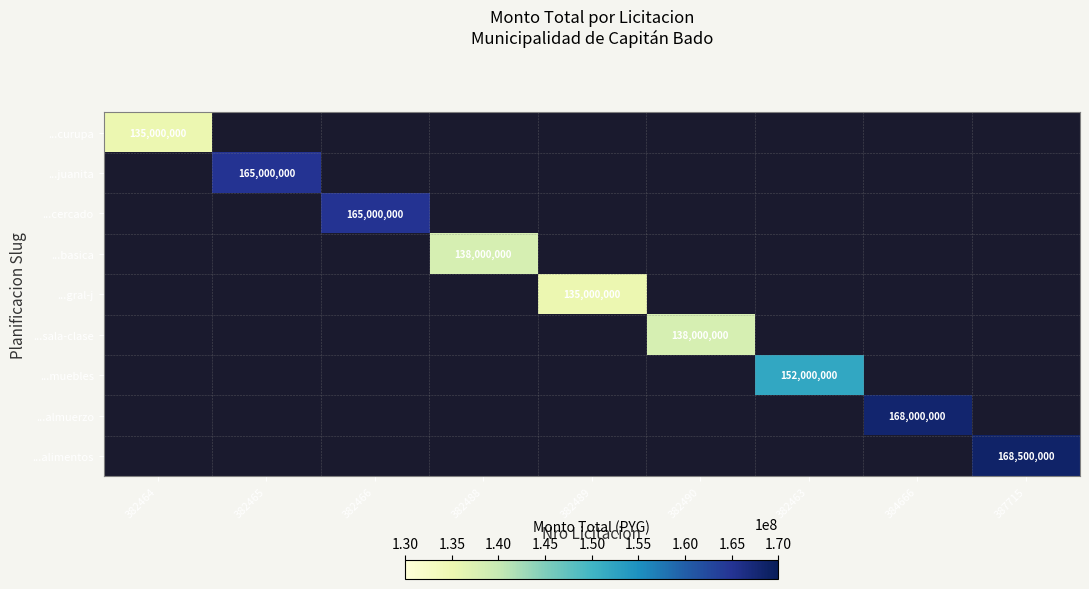

The ...sala-clase series shows 138000000 at 382490. True or false?

True